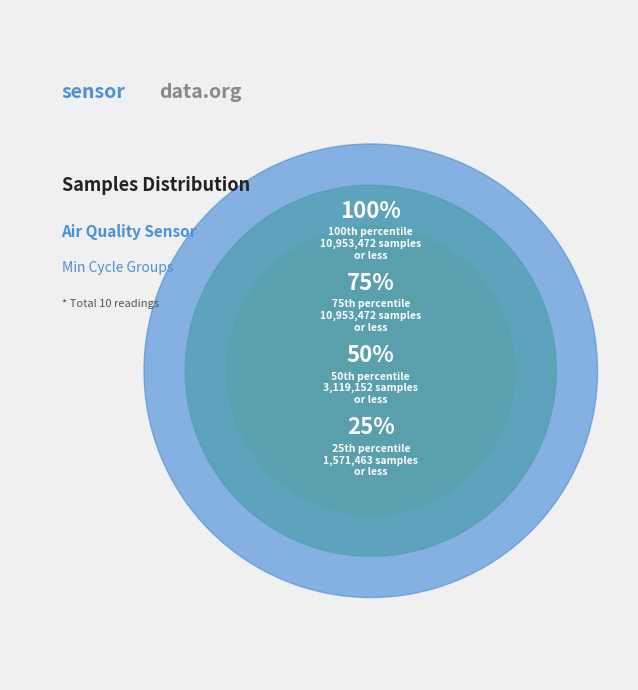

Is there a majority slice in this chart?

No